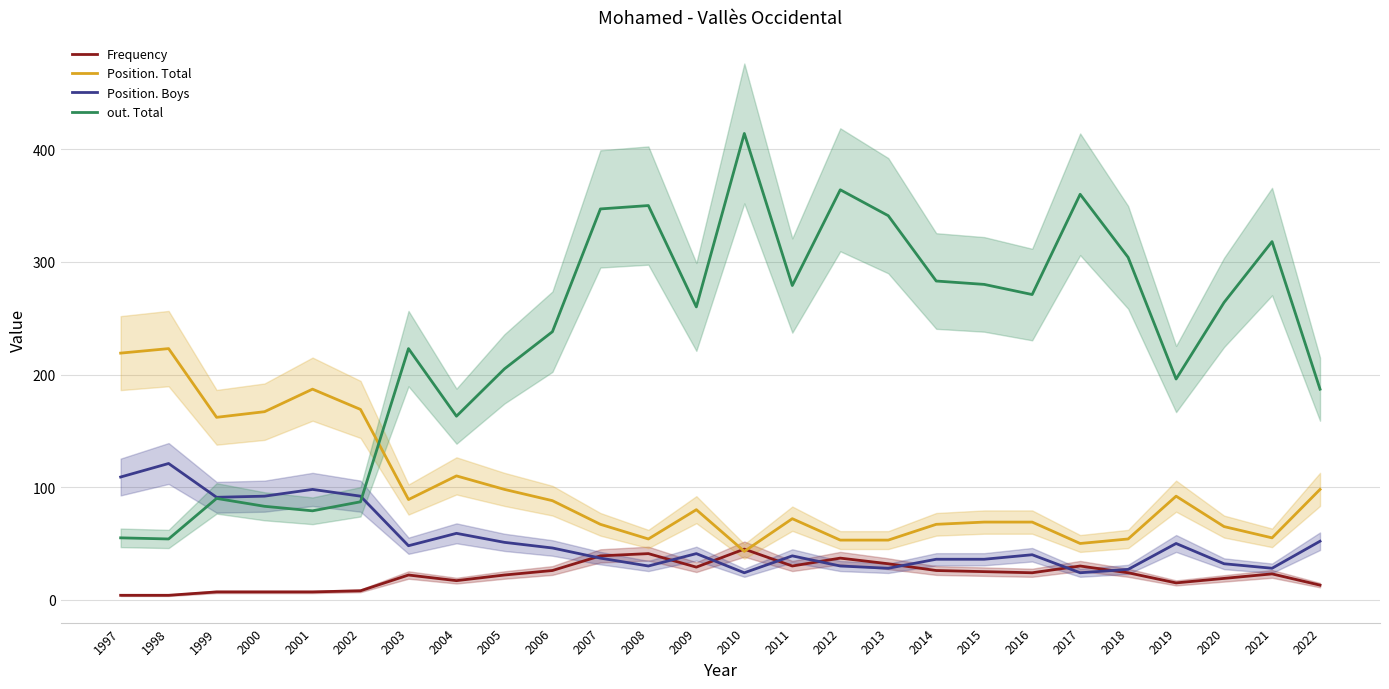

What is the sum of all Position. Boys values?

1361